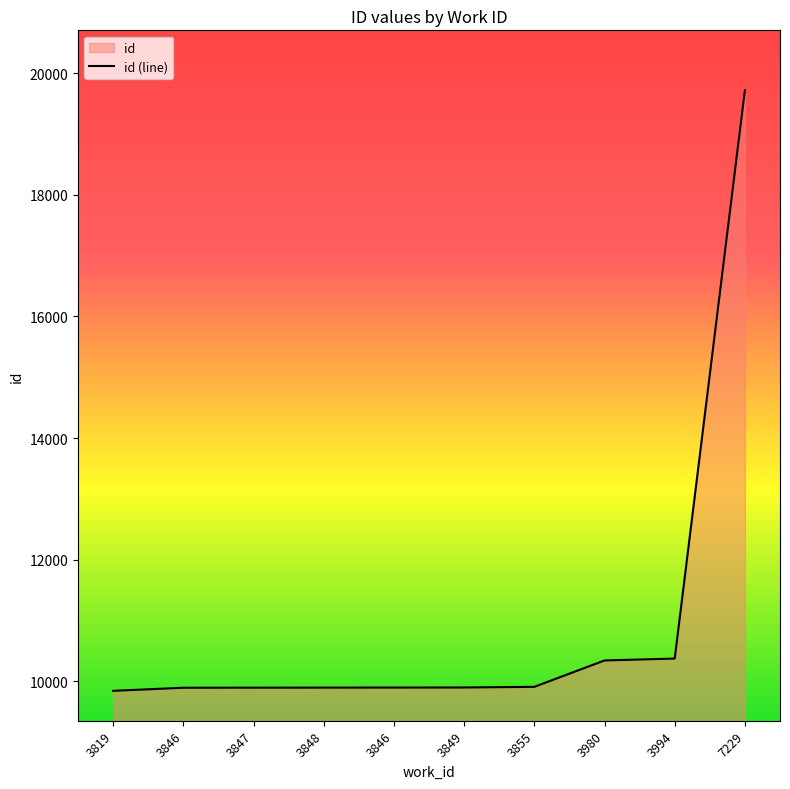

How many lines are shown in the chart?

1